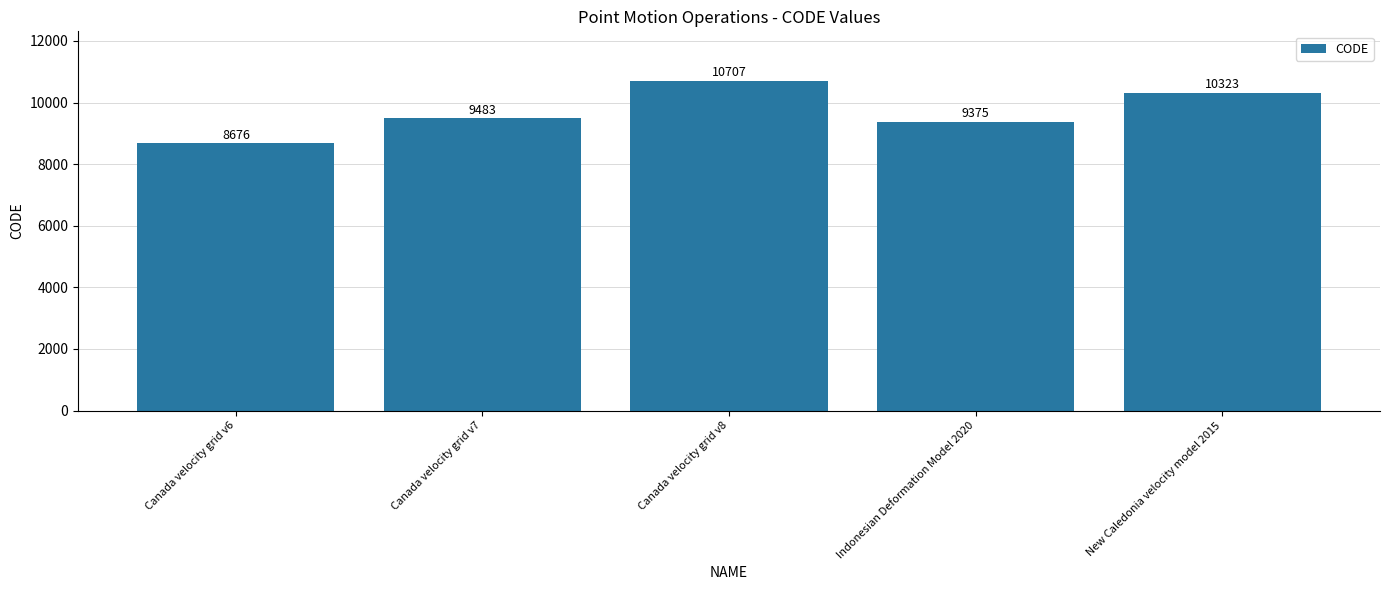

What is the difference between the second highest and minimum values?

1647